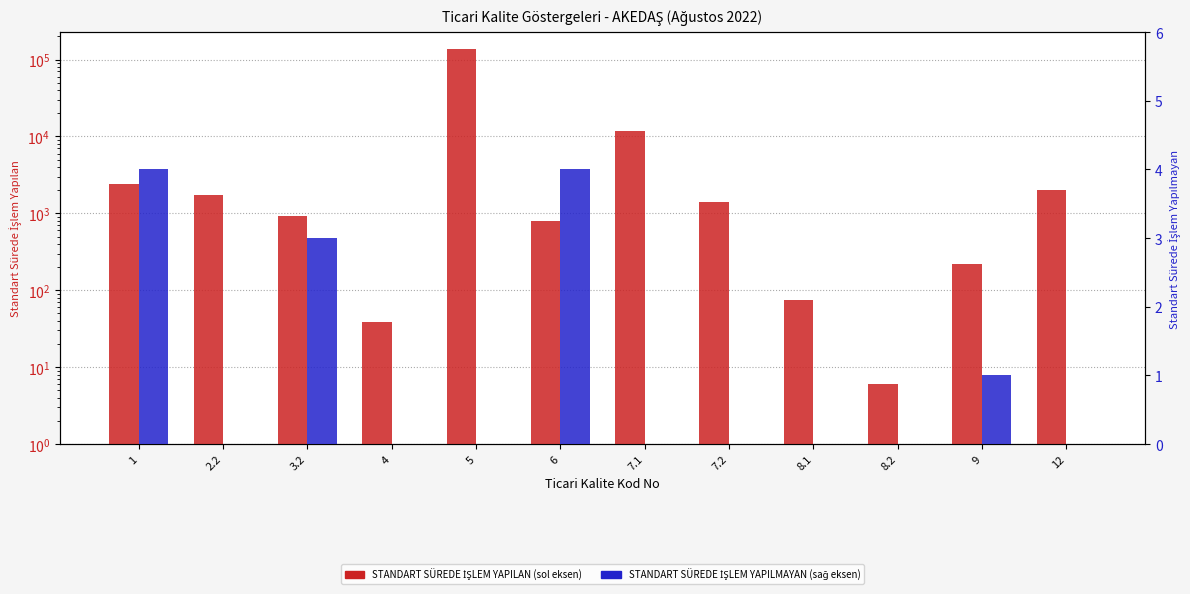

What is the total value across all series at 8.2?

6